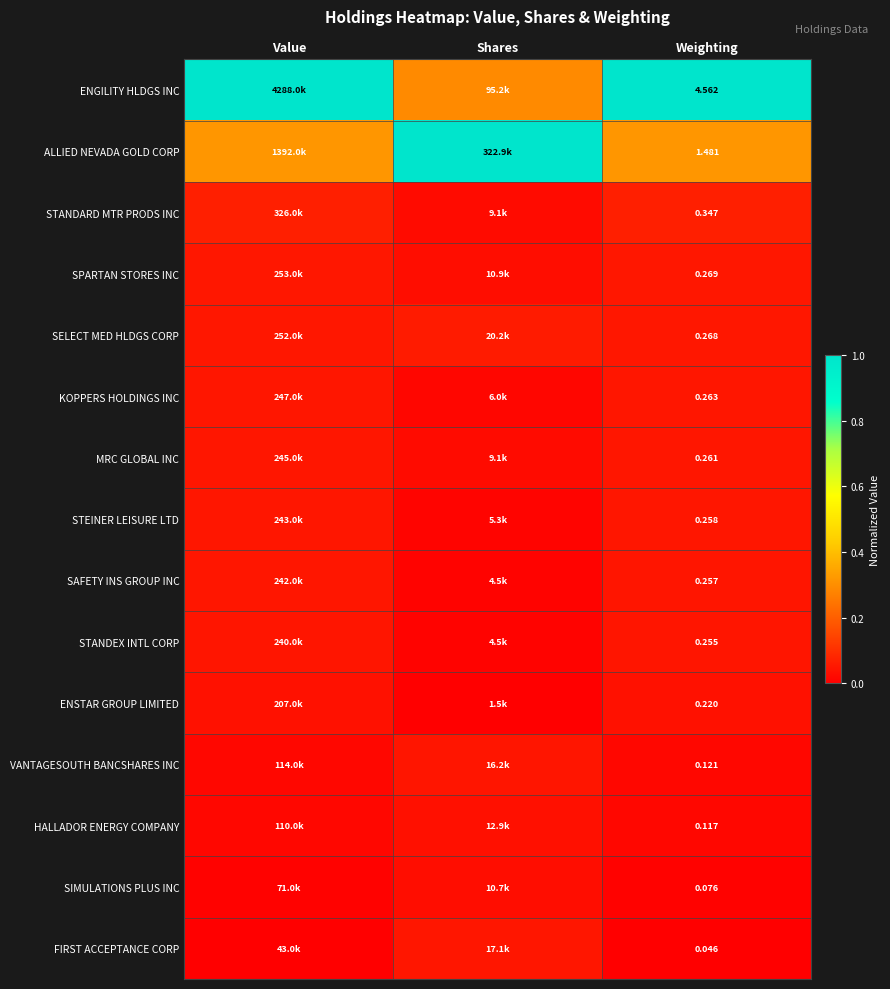

List the labels in order of KOPPERS HOLDINGS INC value, smallest first.

Shares, Weighting, Value